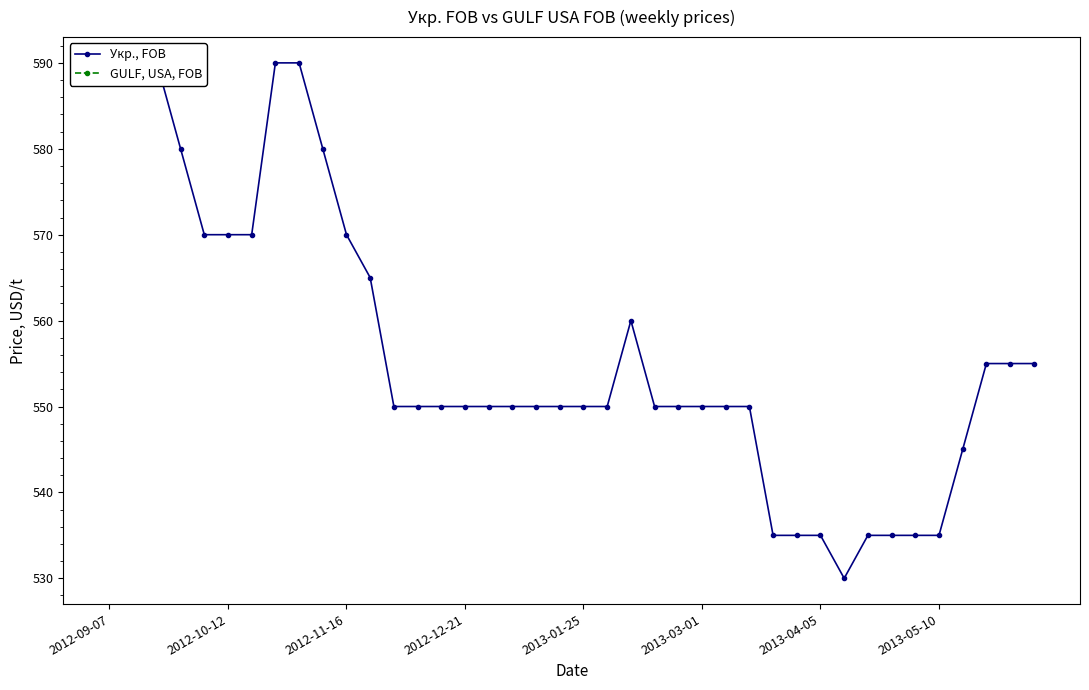

Which has a higher value, 16 or 2013-04-05?

2013-04-05